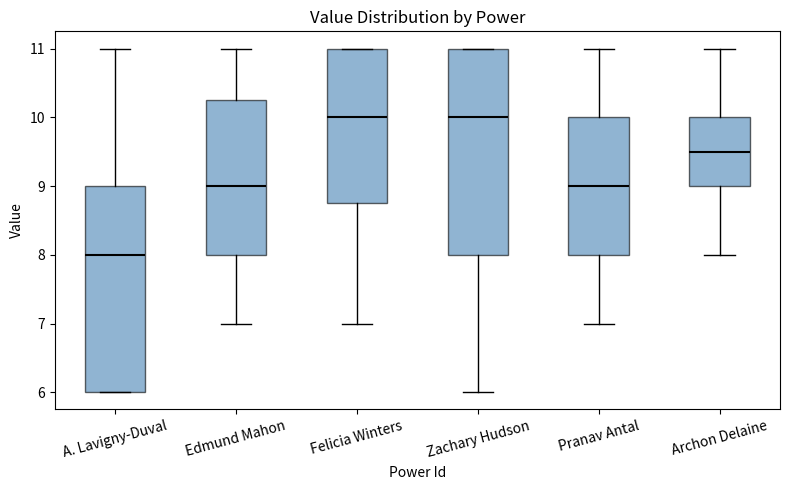

Reading left to right, transcribe this box plot: for each box, give where its median line is, the range the box spans, and where its two whiskers end, as read against the y-axis. The values are not printed on the chart, so give them approximately, as read against the axis.

A. Lavigny-Duval: median 8.0, box 6.0 to 9.0, whiskers 6.0 to 11.0
Edmund Mahon: median 9.0, box 8.0 to 10.3, whiskers 7.0 to 11.0
Felicia Winters: median 10.0, box 8.8 to 11.0, whiskers 7.0 to 11.0
Zachary Hudson: median 10.0, box 8.0 to 11.0, whiskers 6.0 to 11.0
Pranav Antal: median 9.0, box 8.0 to 10.0, whiskers 7.0 to 11.0
Archon Delaine: median 9.5, box 9.0 to 10.0, whiskers 8.0 to 11.0